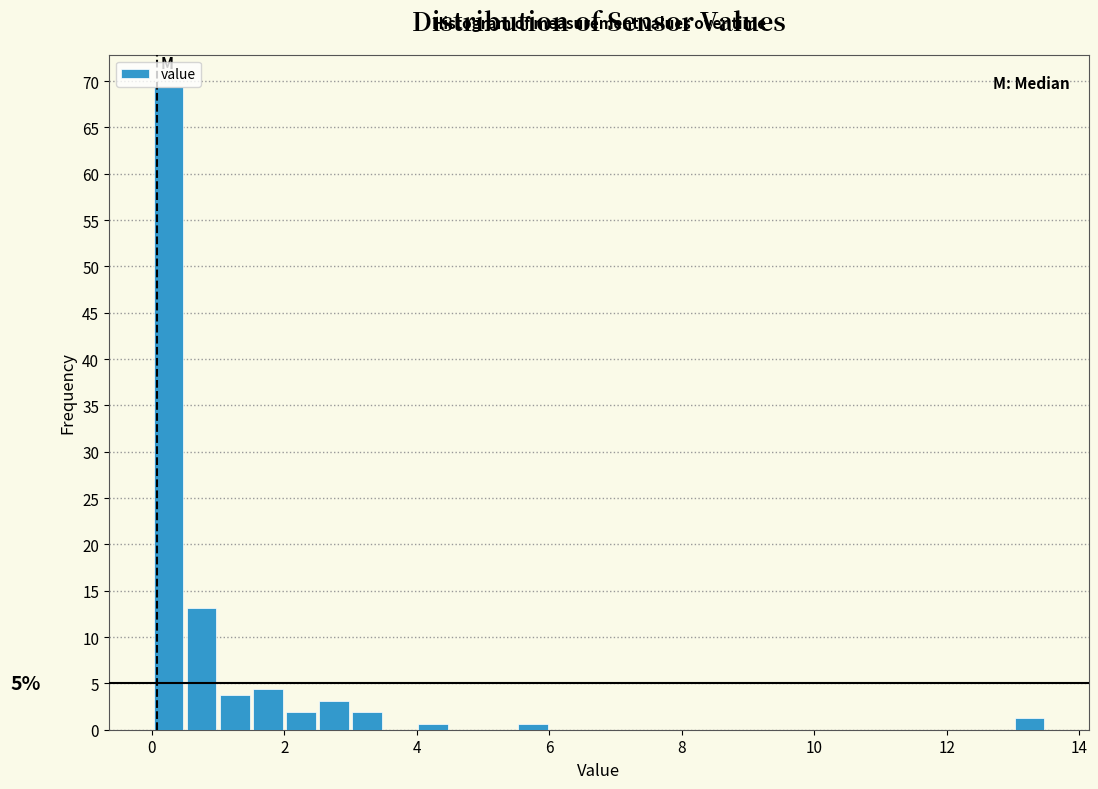

Read against the x-axis, roughly where is the centre of the tallest bar?

0.2